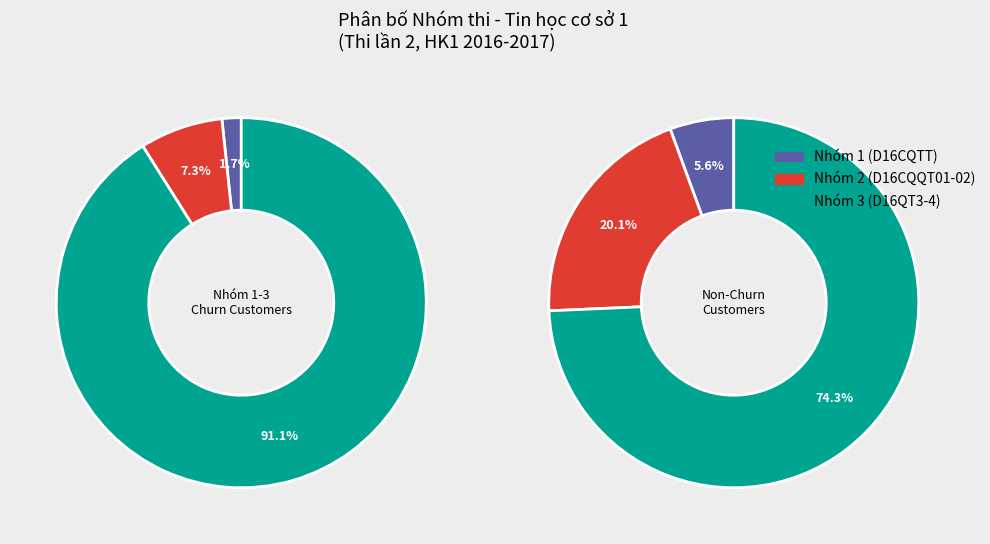

Does any single category account for the majority?

Yes